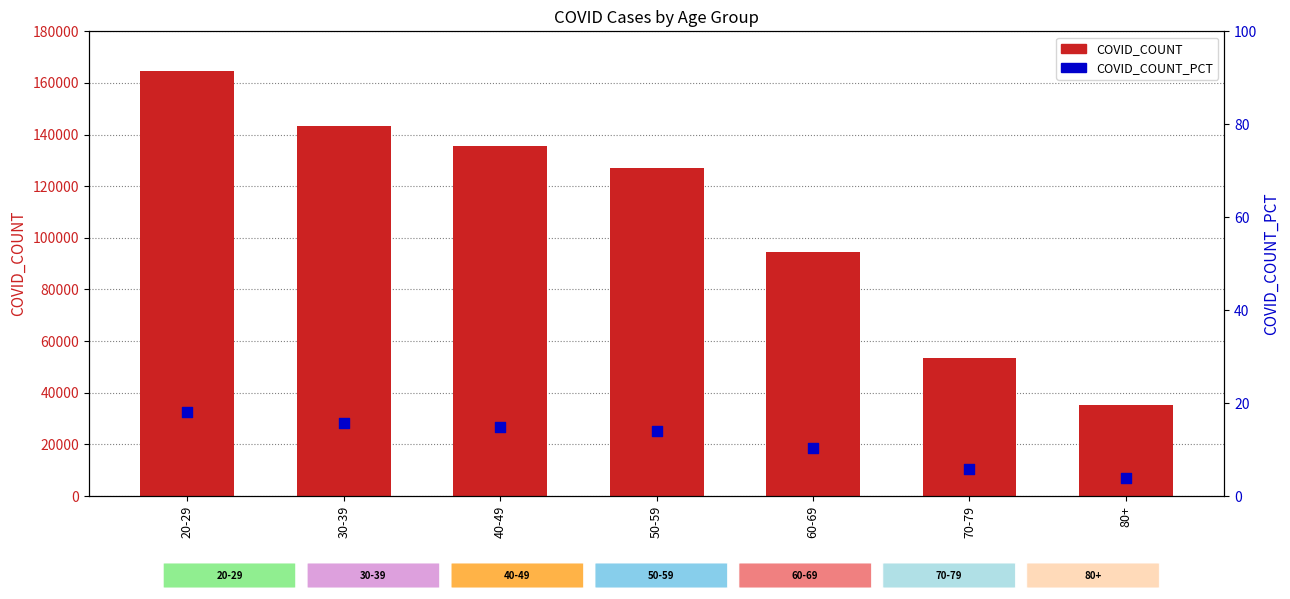

Which series contains the highest Y value?

COVID_COUNT